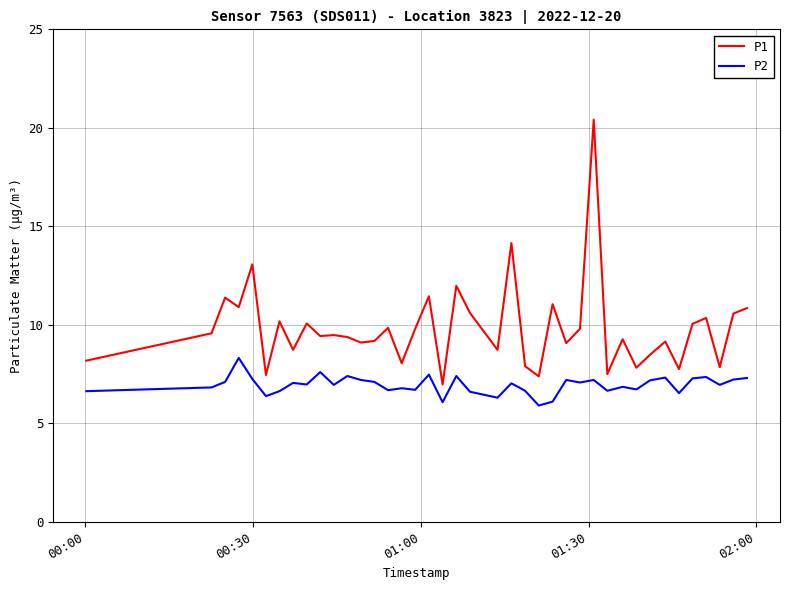

Which series has the largest total across all categories?

P1